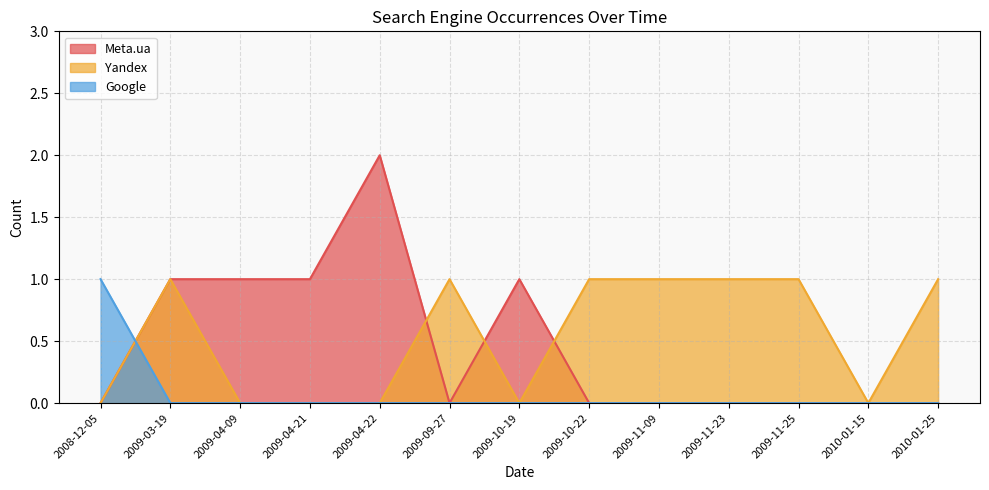

Where is the first local maximum for Yandex?

2009-03-19